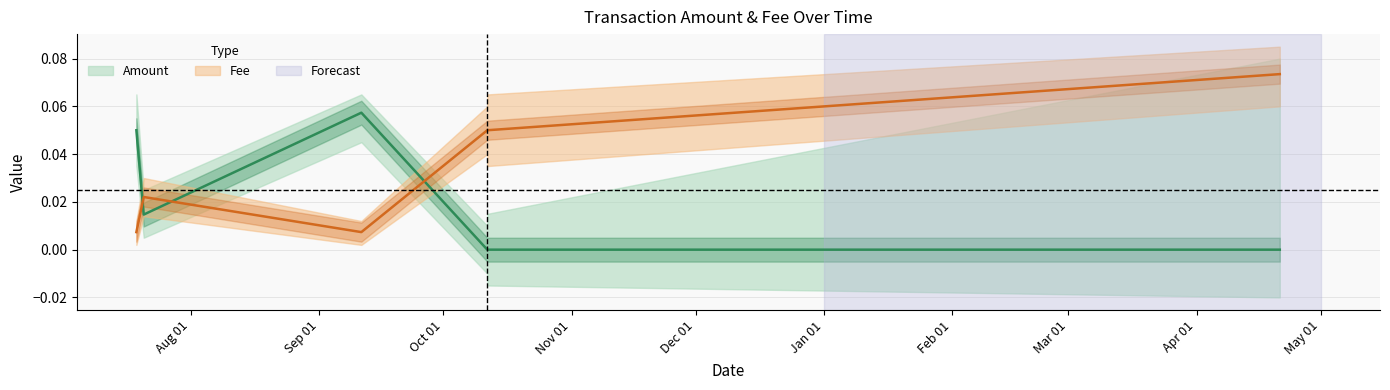

At which label is Fee closest to 0?

2021-07-18 20:47:21